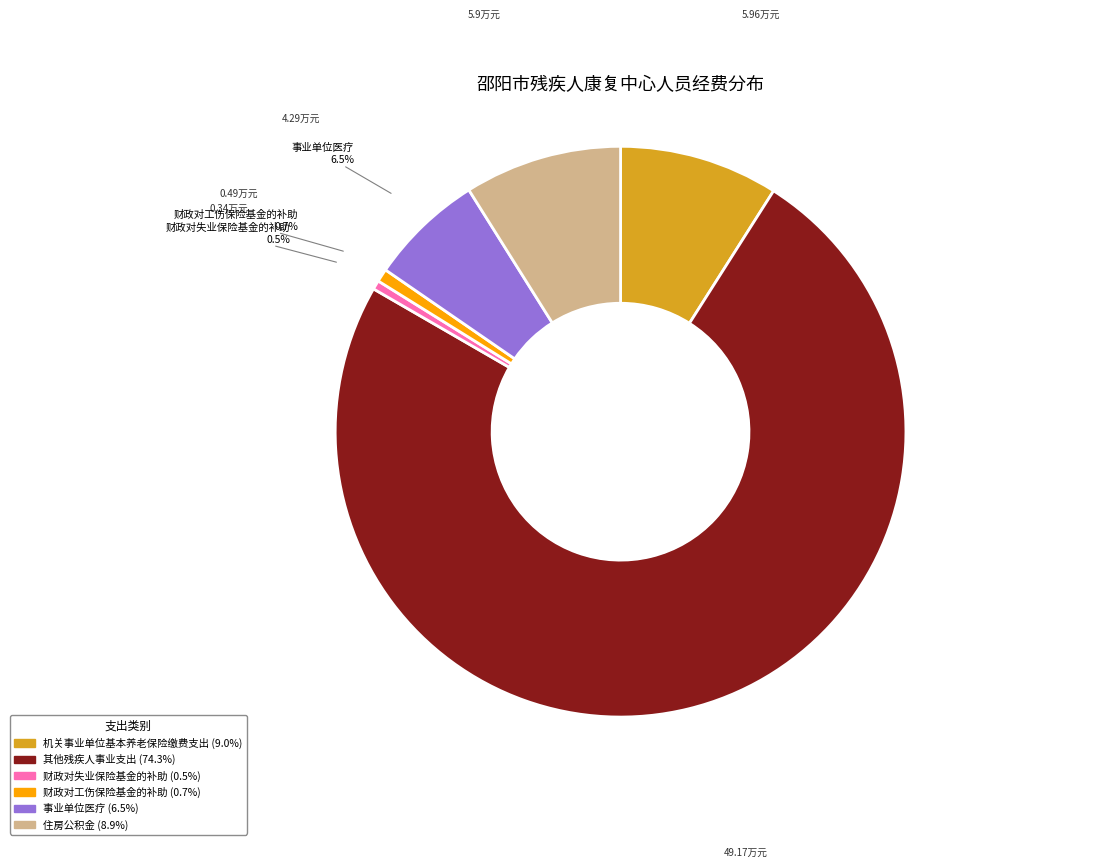

Which slice is the largest?

其他残疾人事业支出